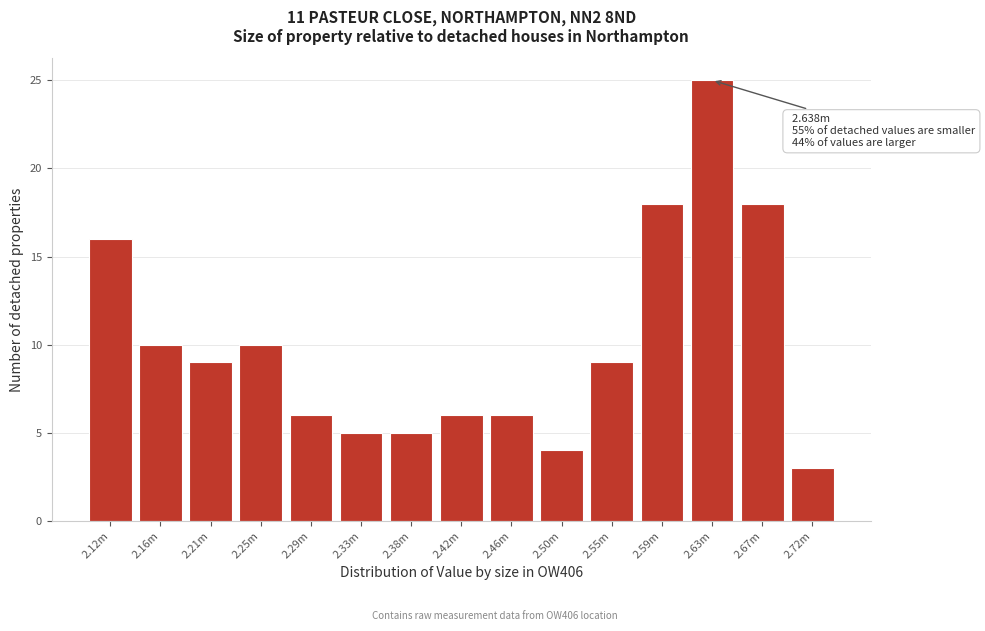

Reading left to right, list all the values displayed in this chart.

16	10	9	10	6	5	5	6	6	4	9	18	25	18	3